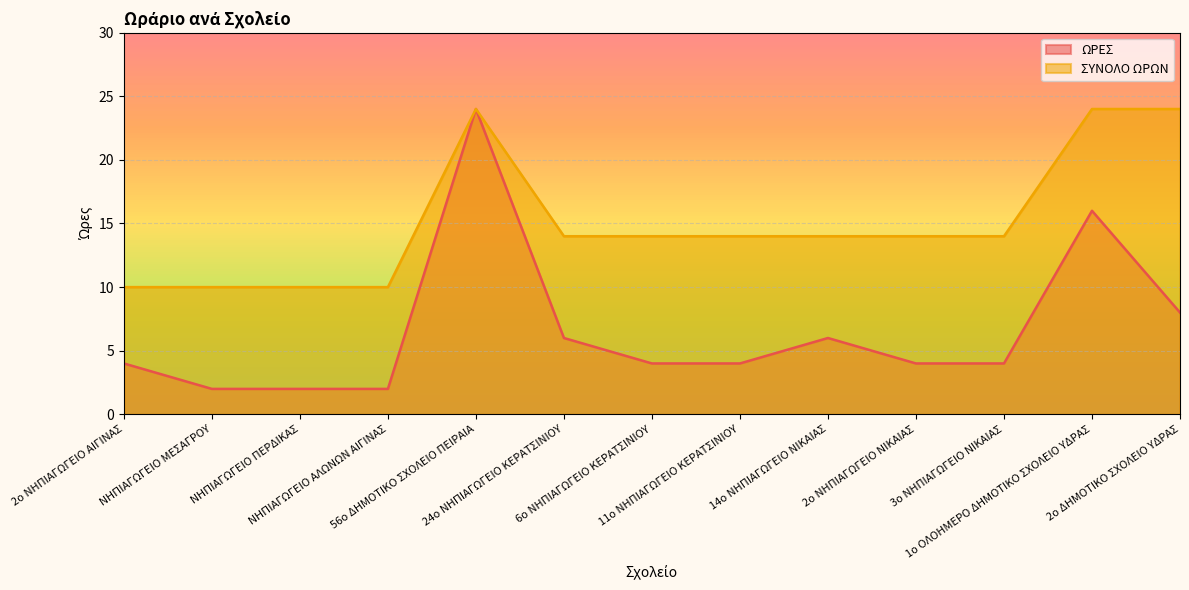

What is the highest value of the ΩΡΕΣ series?

24